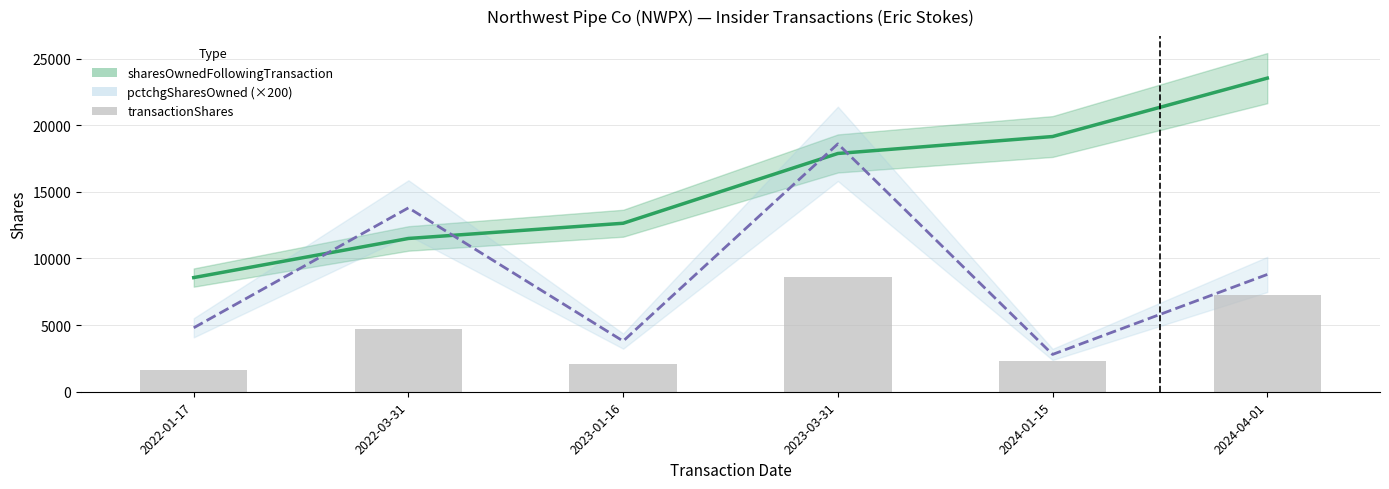

Rank the series at 2024-04-01 from highest to lowest value.

sharesOwnedFollowingTransaction, pctchgSharesOwned (×200), transactionShares